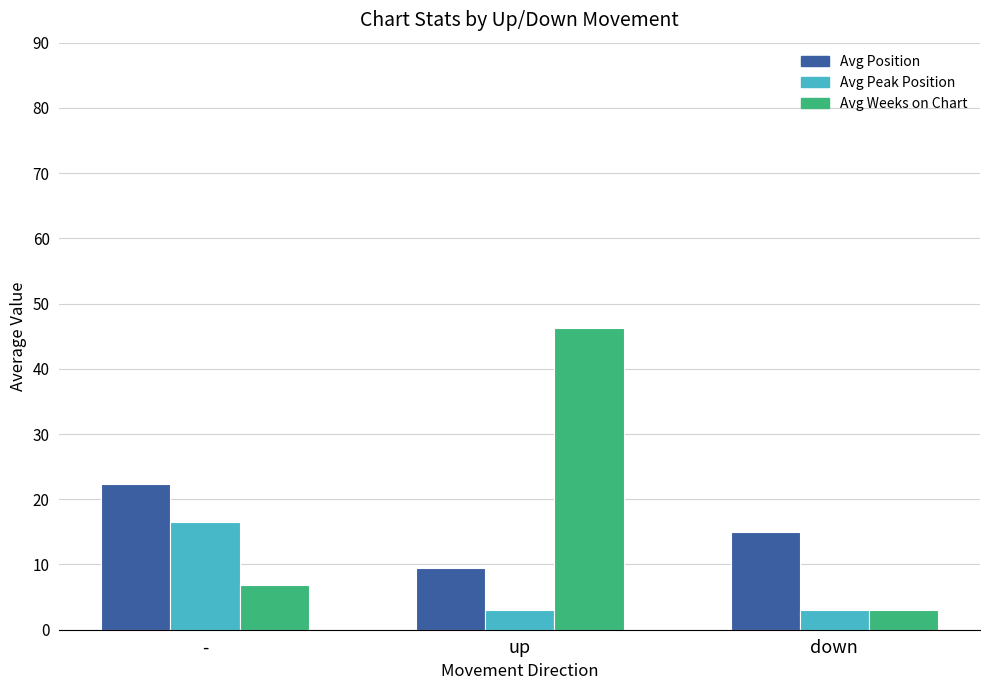

What are all the series names shown in the legend?

Avg Position, Avg Peak Position, Avg Weeks on Chart